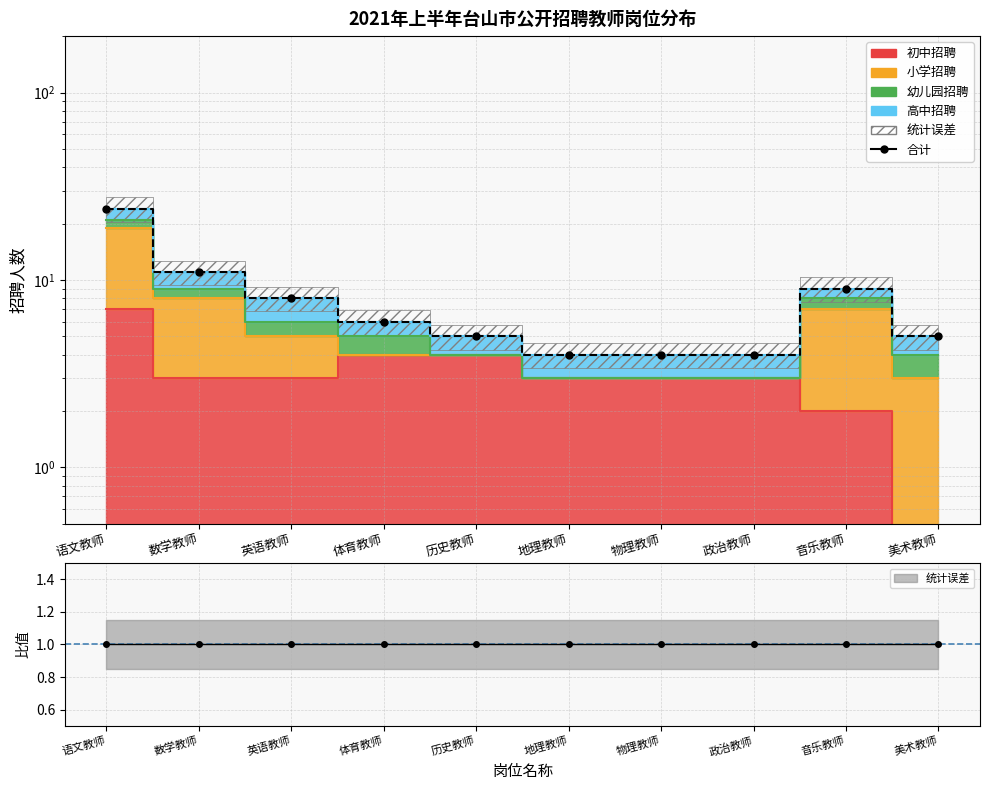

Which label corresponds to the smallest value in the chart?

地理教师